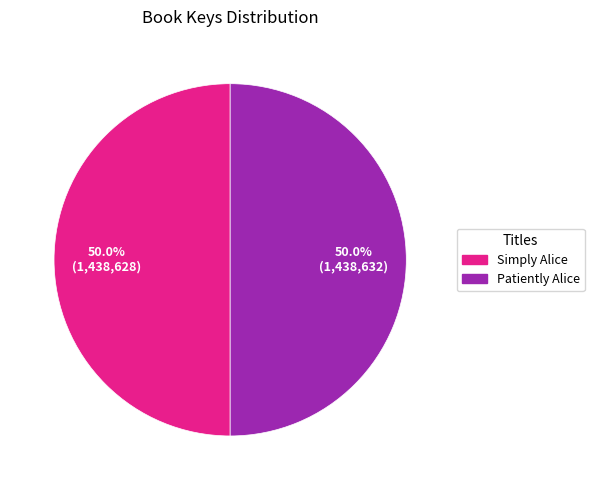

What is the total percentage of Patiently Alice and Simply Alice?

100.0%